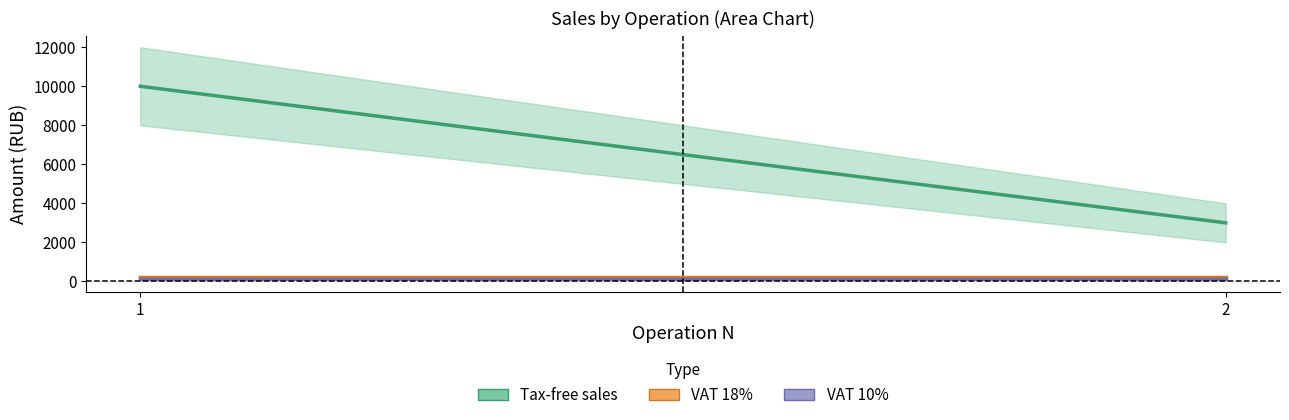

At how many categories does at least one series exceed 1947?

2